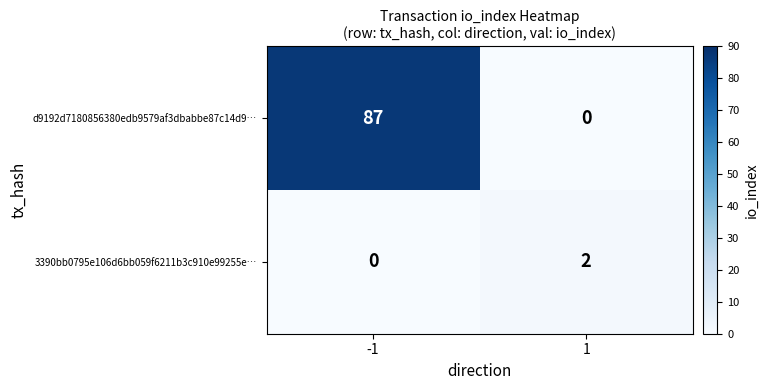

Which series has the largest total across all categories?

d9192d7180856380edb9579af3dbabbe87c14d9…